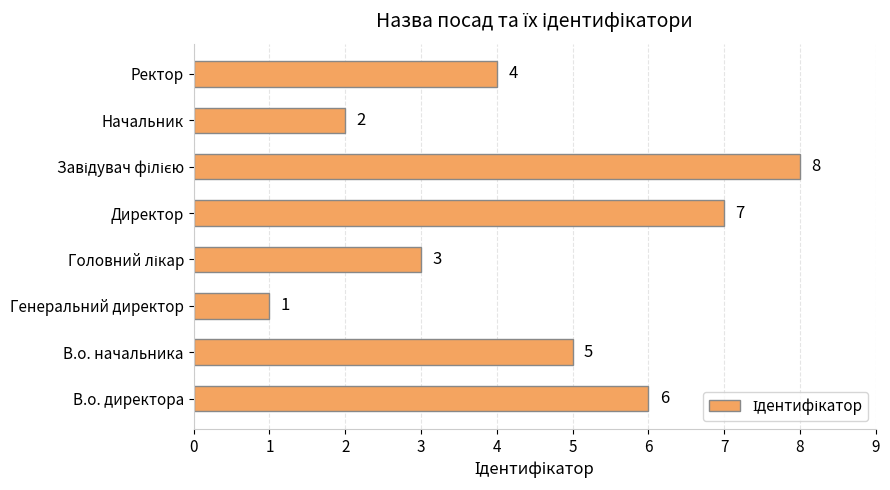

Which has a higher value, Начальник or В.о. директора?

В.о. директора